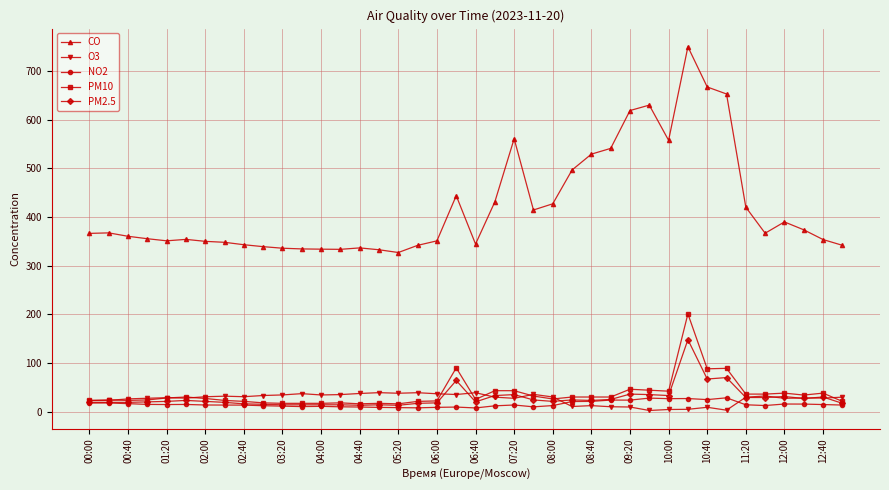

True or false: PM2.5 has more than 1 points higher than both neighbors.

True